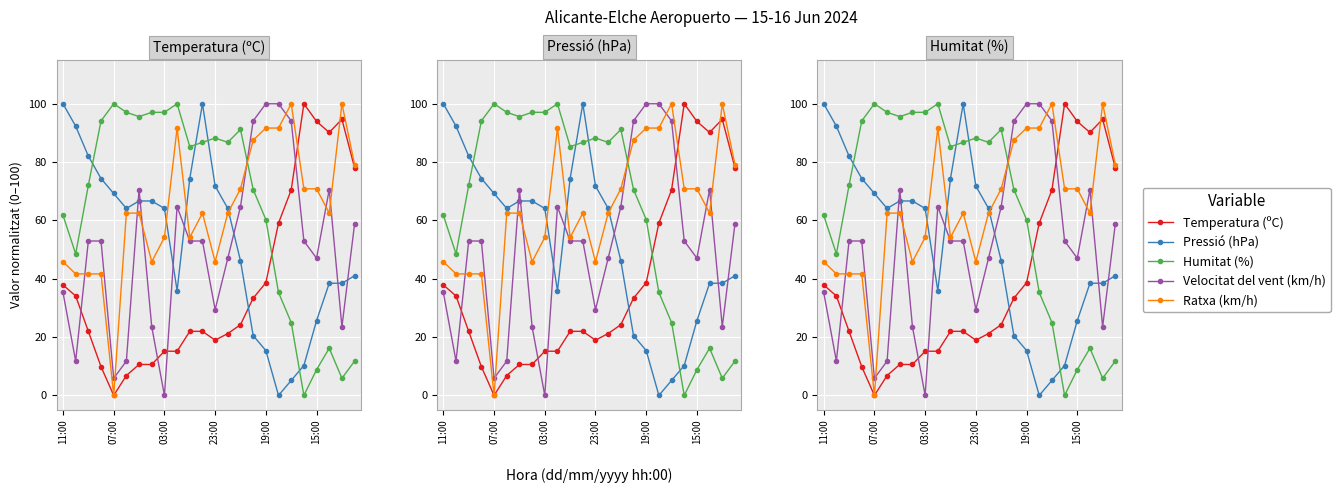

Which series has the largest total across all categories?

Ratxa (km/h)